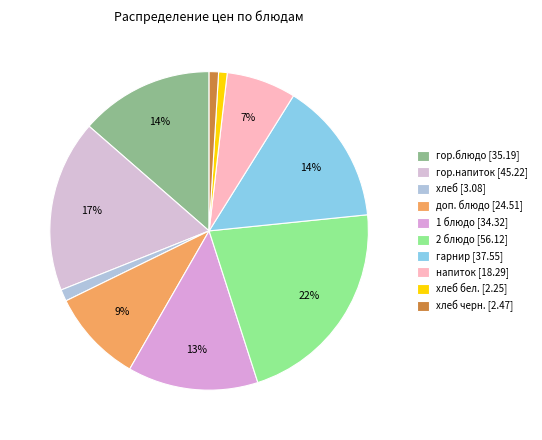

Count the number of slices in the pie.

10